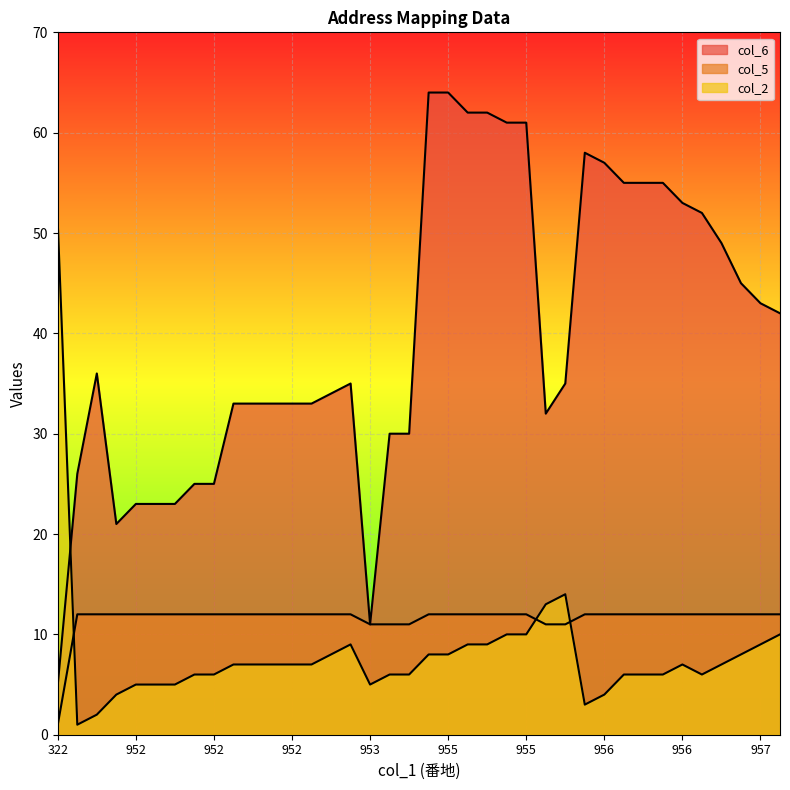

True or false: col_5 and col_6 intersect in this chart.

False